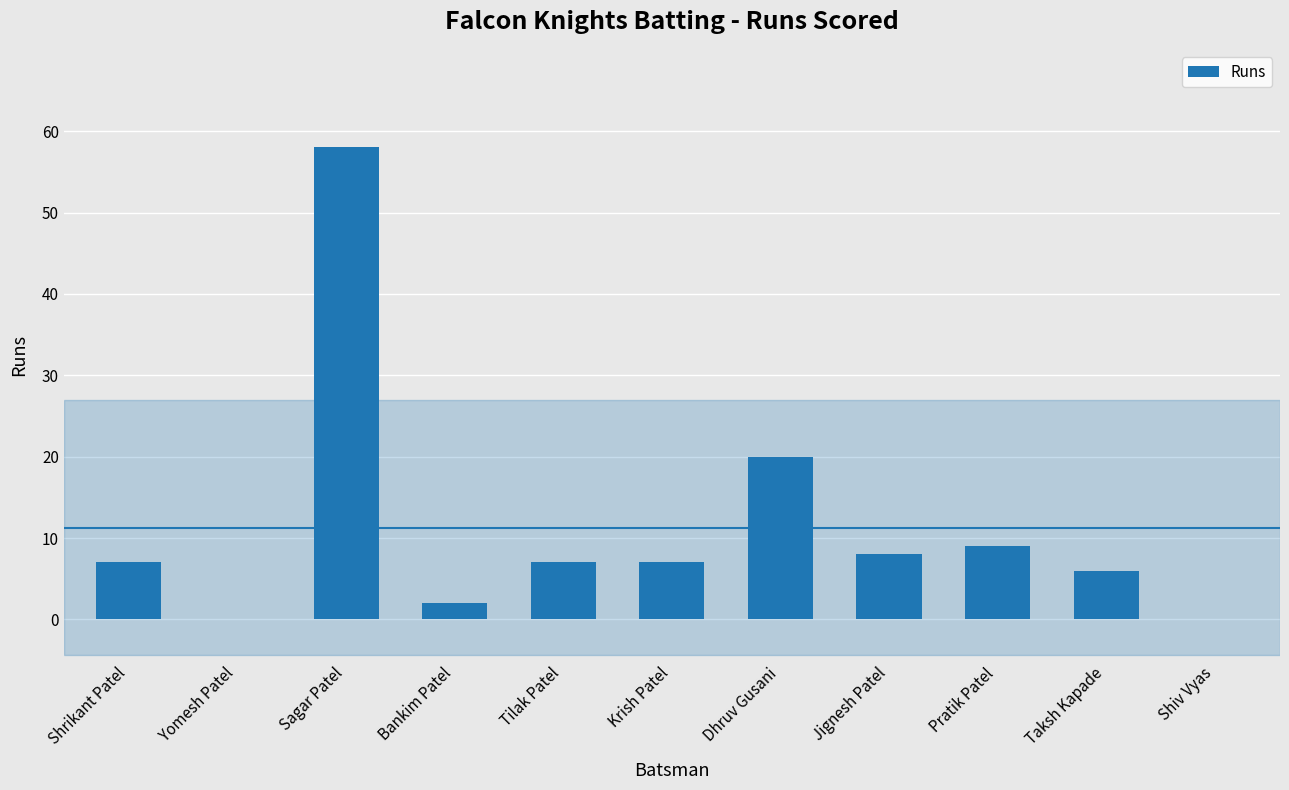

Reading left to right, list all the values displayed in this chart.

7	0	58	2	7	7	20	8	9	6	0